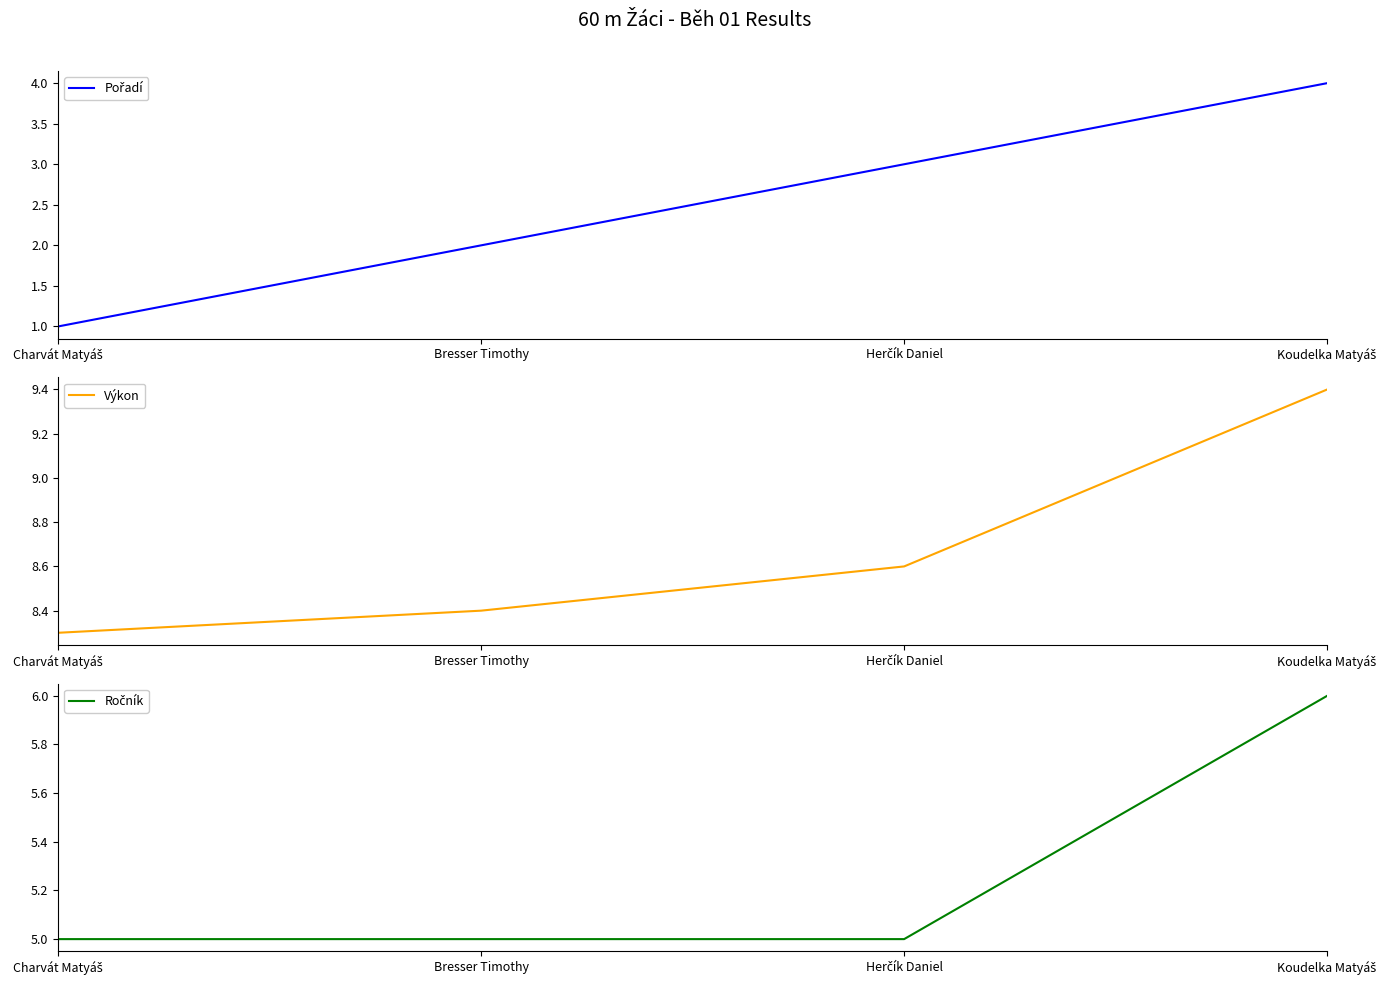

What are all the series names shown in the legend?

Pořadí, Výkon, Ročník